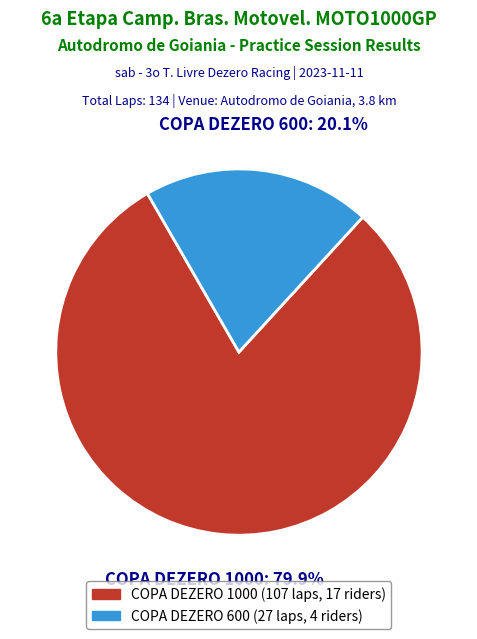

Rank the categories by value from lowest to highest.

COPA DEZERO 600, COPA DEZERO 1000